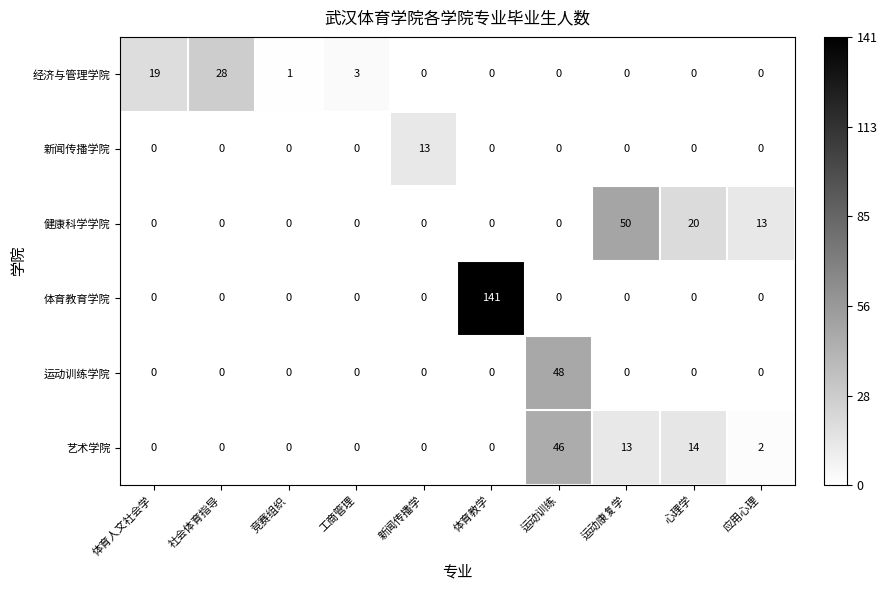

Is it true that 体育教育学院 equals 0 at 体育人文社会学?

True